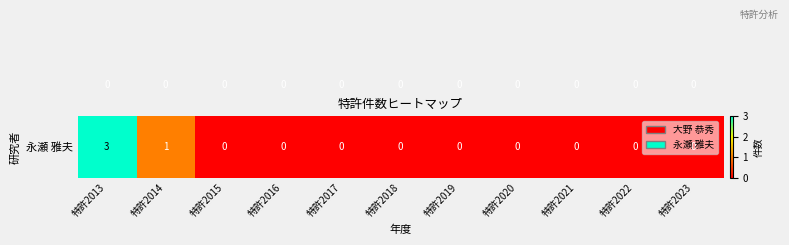

Which category has the highest value across all series?

特許2013